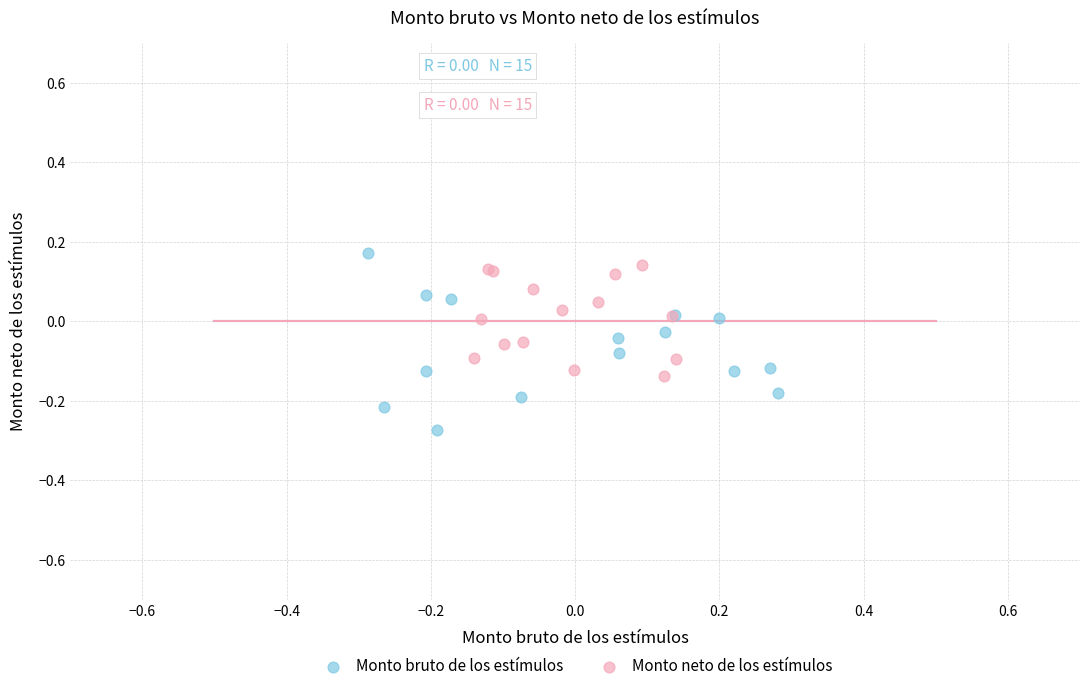

Which series has the largest Y range (max minus min)?

Monto bruto de los estímulos